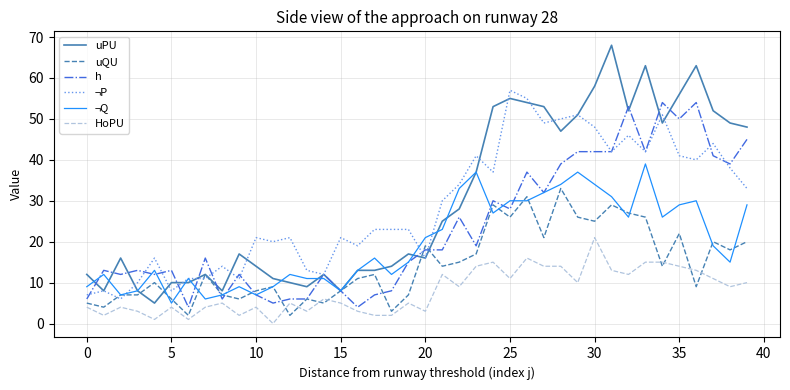

Reading left to right, extract all data points from this chart.

uPU: 12	8	16	8	5	10	10	12	8	17	14	11	10	9	12	8	13	13	14	17	16	25	28	37	53	55	54	53	47	51	58	68	52	63	49	56	63	52	49	48
uQU: 5	4	7	7	10	6	2	12	7	6	8	9	2	6	5	8	11	12	3	7	19	14	15	17	29	26	31	21	33	26	25	29	27	26	14	22	9	20	18	20
h: 6	13	12	13	12	13	4	16	6	12	7	5	6	6	12	8	4	7	8	15	18	18	26	19	30	28	37	32	39	42	42	42	53	42	54	50	54	41	39	45
¬P: 7	8	6	10	16	8	11	11	14	11	21	20	21	13	12	21	19	23	23	23	16	30	34	41	37	57	55	49	50	51	48	42	46	42	51	41	40	44	38	33
¬Q: 9	12	7	8	13	5	11	6	7	9	7	9	12	11	11	8	13	16	12	15	21	23	33	37	27	30	30	32	34	37	34	31	26	39	26	29	30	19	15	29
HoPU: 4	2	4	3	1	4	1	4	5	2	4	0	5	3	6	5	3	2	2	5	3	12	9	14	15	11	16	14	14	10	21	13	12	15	15	14	13	11	9	10